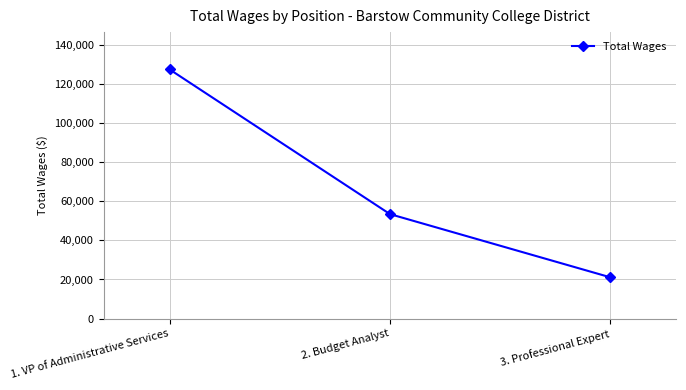

Is it true that the value at 1. VP of Administrative Services is 127564?

True